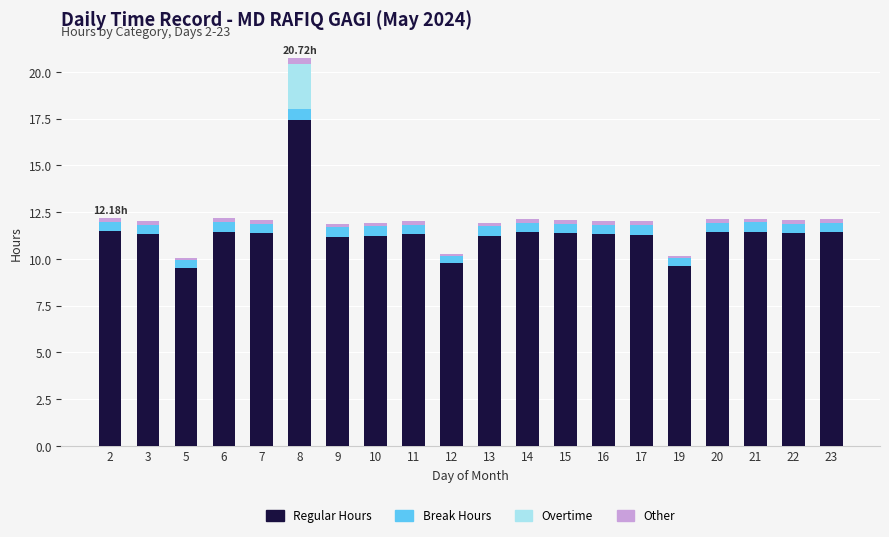

At which category is the sum across all series the highest?

8